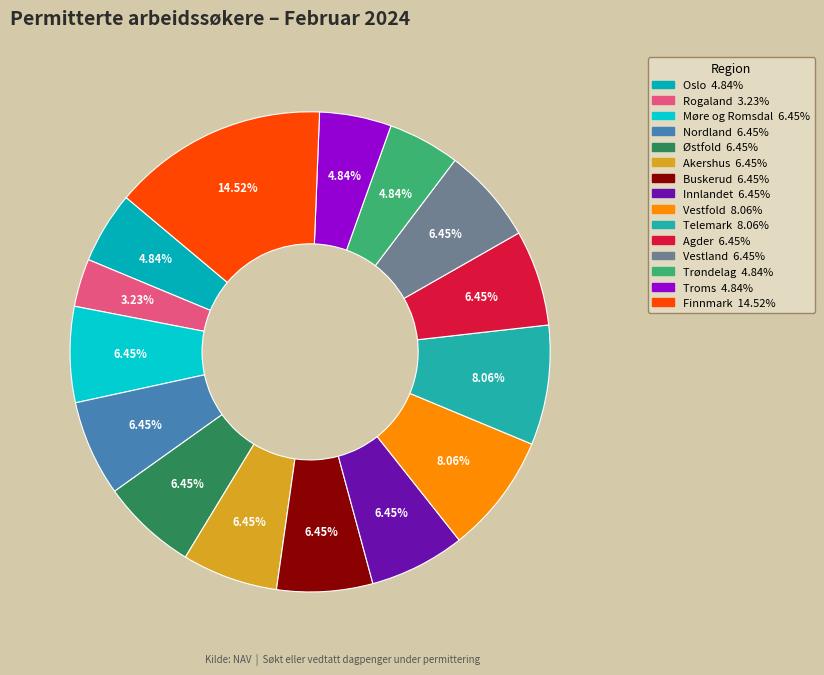

Is the sum of Telemark and Oslo greater than half?

No